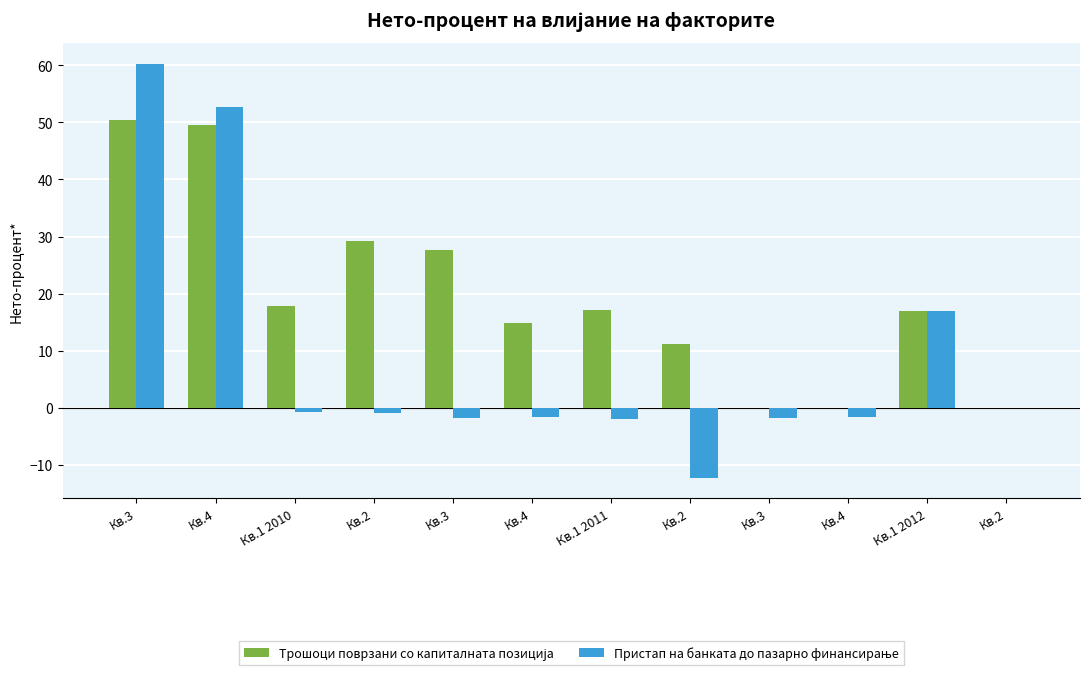

Between Кв.3 and Кв.1 2012, which is larger?

Кв.1 2012